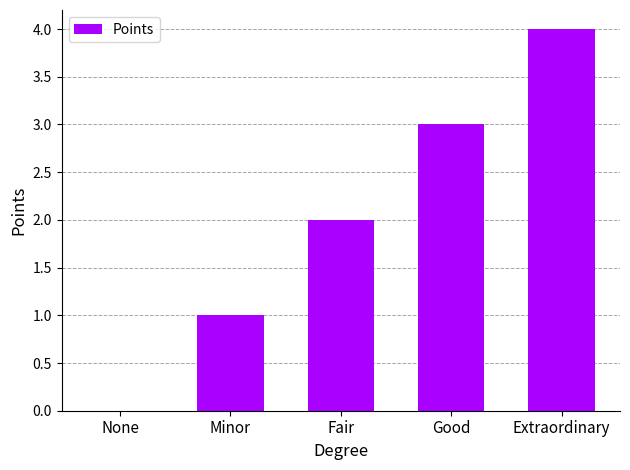

Are the bars horizontal?

No